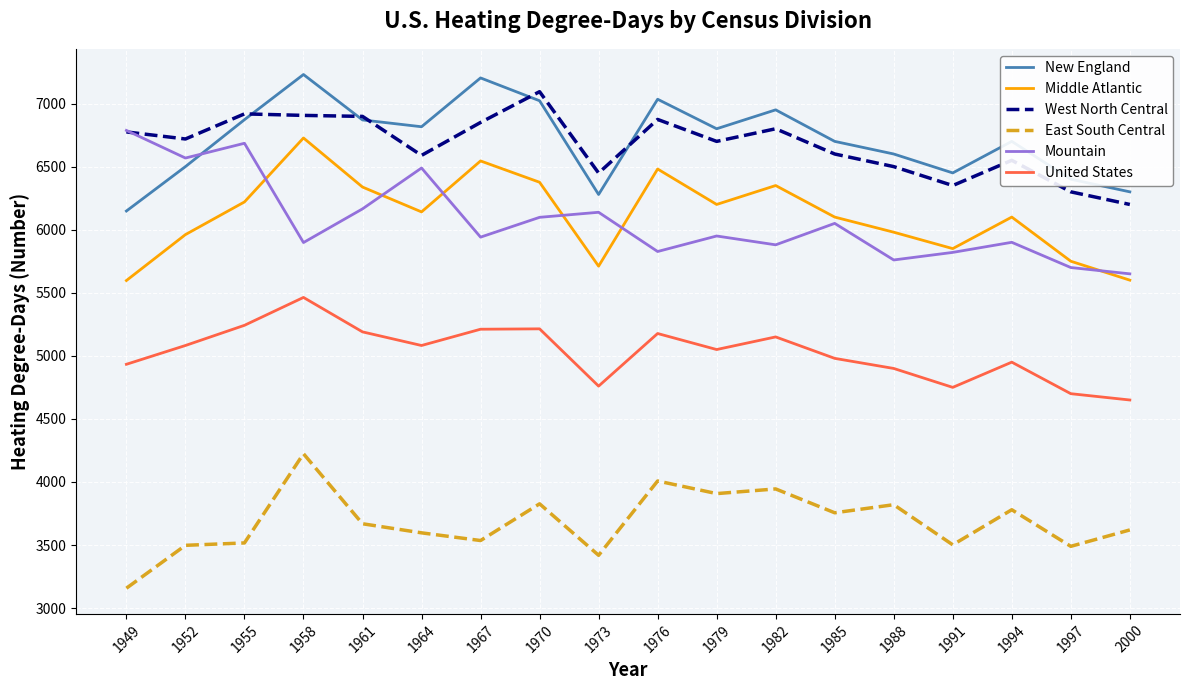

What is the difference between the maximum and minimum values in the East South Central series?

1066